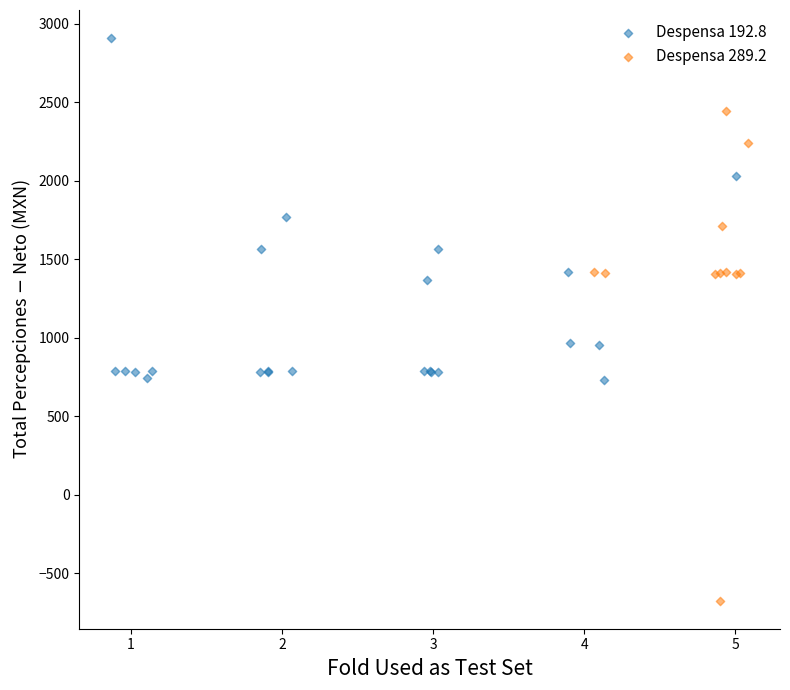

Which series contains the highest Y value?

Despensa 192.8